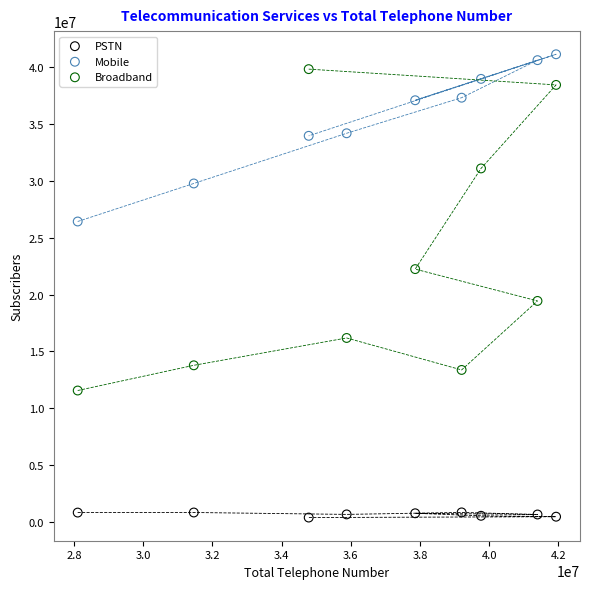

Across all data points, what is the range of X values (max minus min)?

13826679